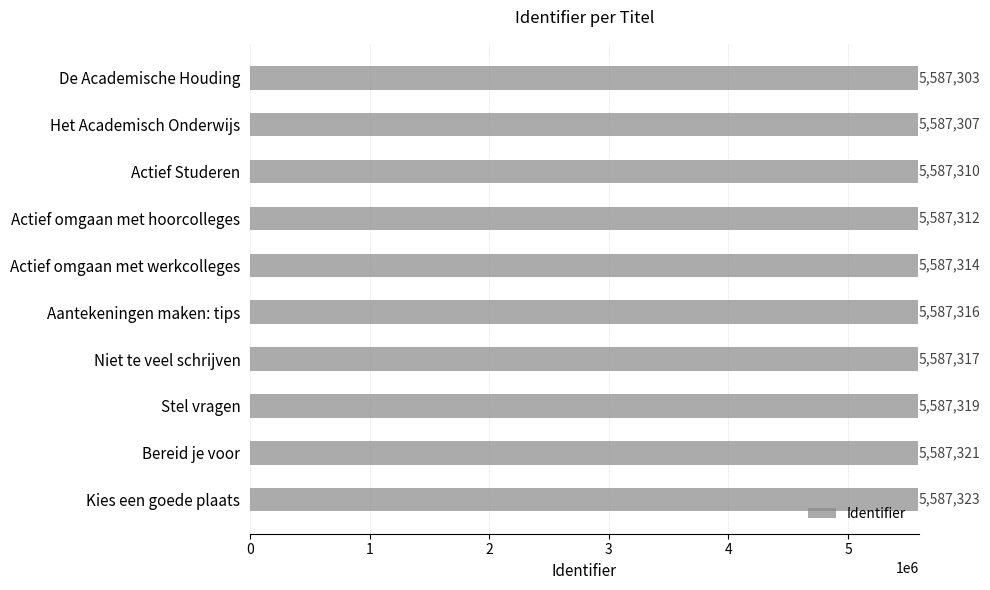

Reading top to bottom, what are all the values shown in this chart?

De Academische Houding=5587303	Het Academisch Onderwijs=5587307	Actief Studeren=5587310	Actief omgaan met hoorcolleges=5587312	Actief omgaan met werkcolleges=5587314	Aantekeningen maken: tips=5587316	Niet te veel schrijven=5587317	Stel vragen=5587319	Bereid je voor=5587321	Kies een goede plaats=5587323